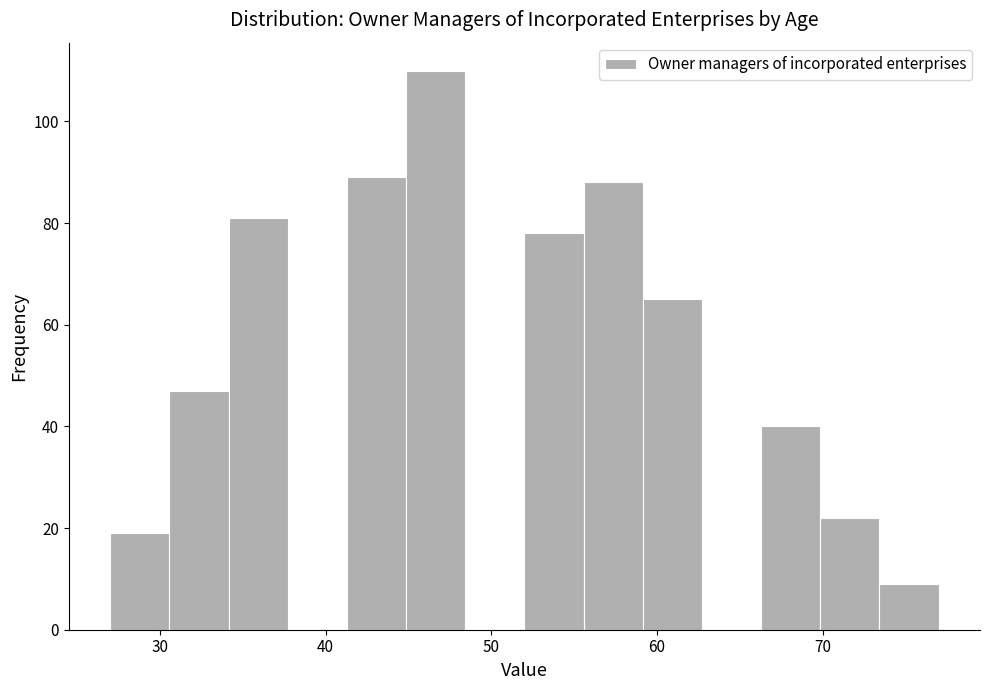

Read against the x-axis, roughly where is the centre of the tallest bar?

47